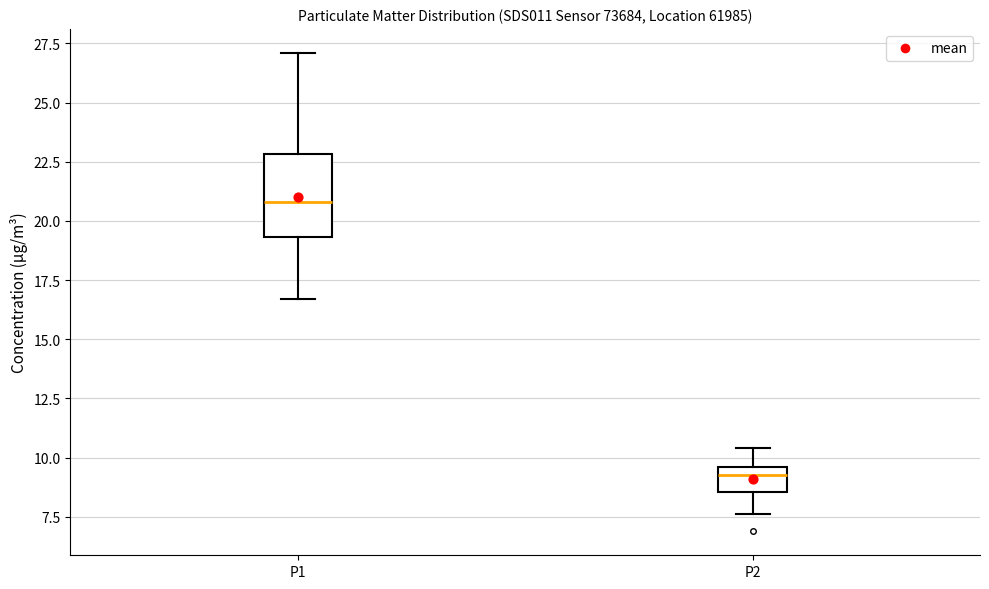

Reading left to right, transcribe this box plot: for each box, give where its median line is, the range the box spans, and where its two whiskers end, as read against the y-axis. The values are not printed on the chart, so give them approximately, as read against the axis.

P1: median 21.0, box 19.5 to 23.0, whiskers 16.5 to 27.0
P2: median 9.5 (just below the box's upper edge), box 8.5 to 9.5, whiskers 7.5 to 10.5